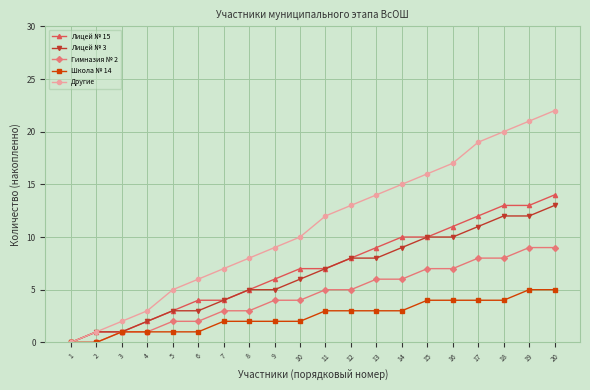

What is the difference between the Другие values at 19 and 13?

7